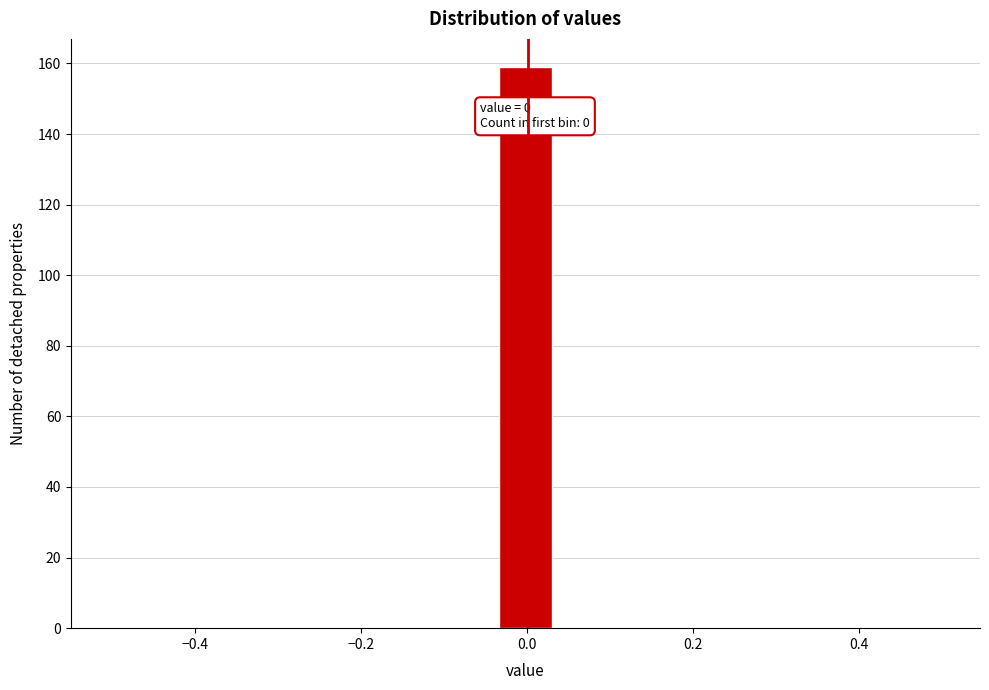

Read against the x-axis, roughly where is the centre of the tallest bar?

0.00